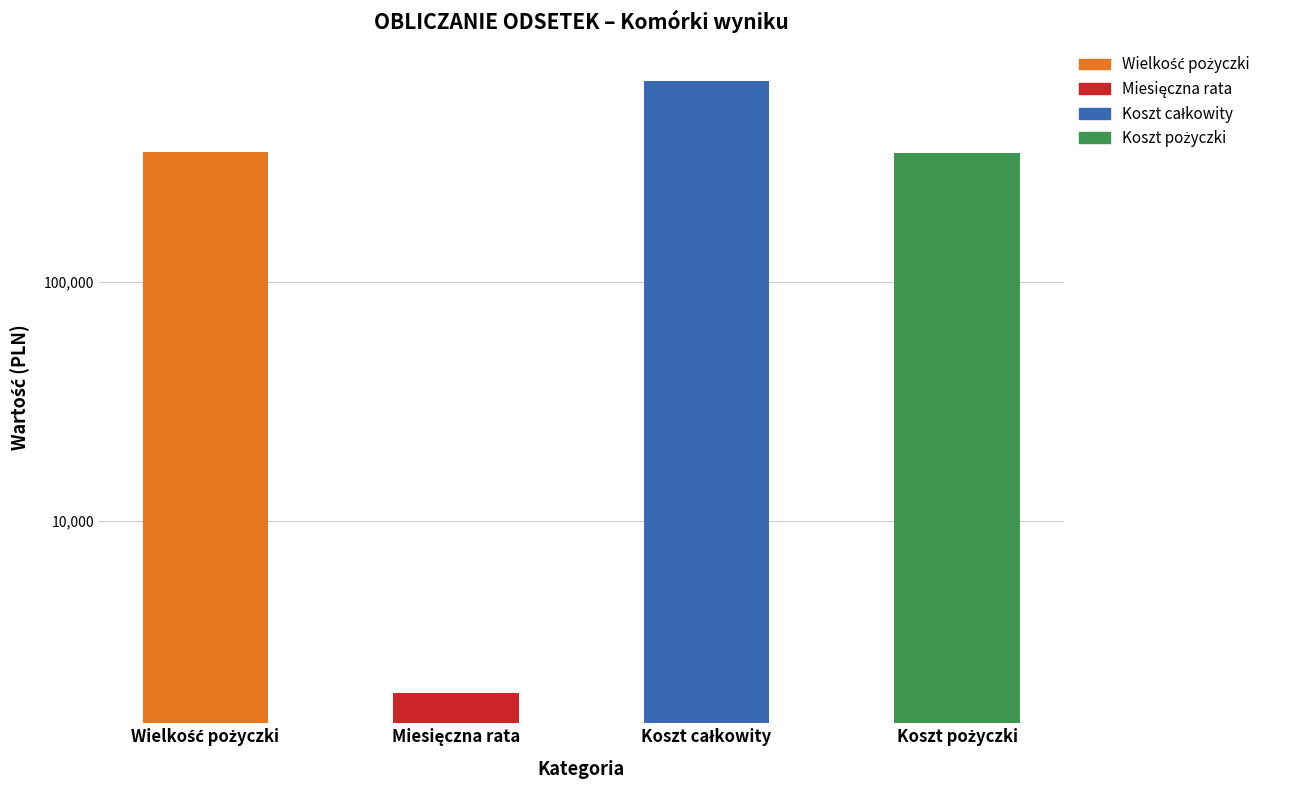

What is the value of the 1st bar from the left?

346950